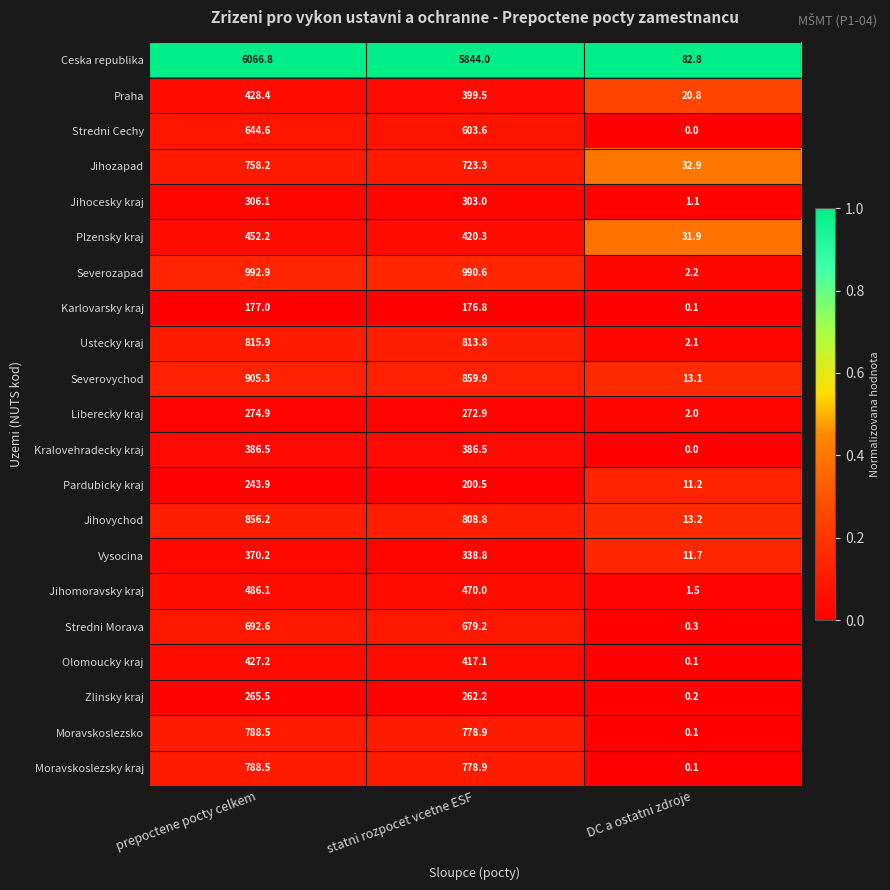

True or false: Pardubicky kraj has a value of 14.9 at DC a ostatni zdroje.

False